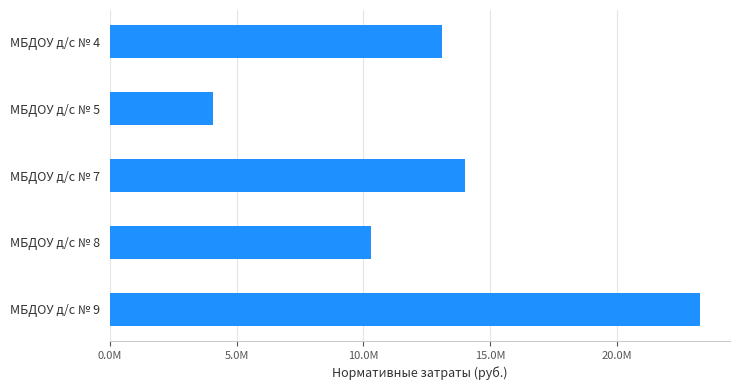

Are the bars horizontal?

Yes